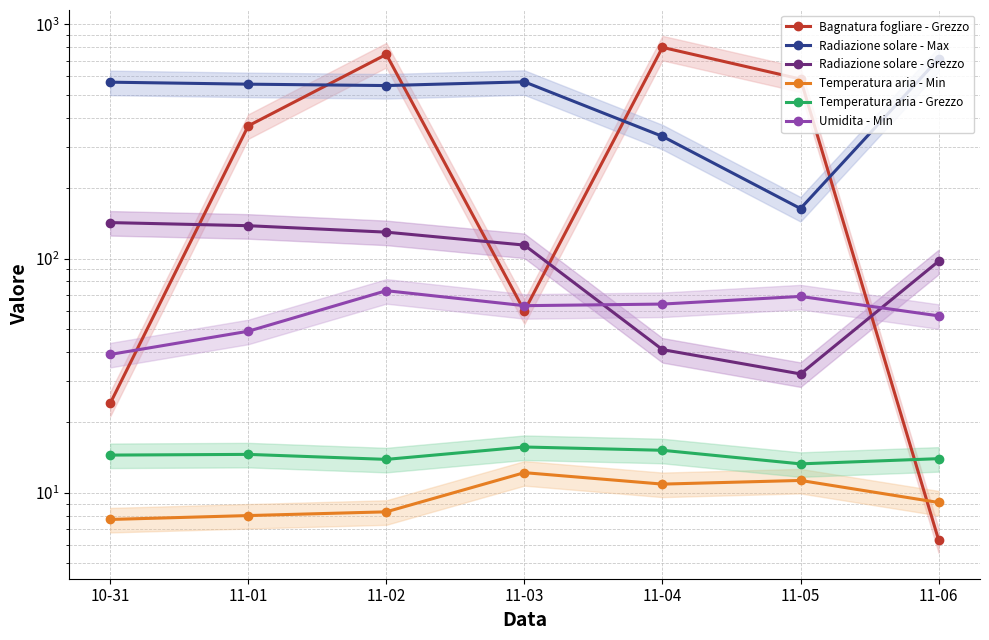

Which has a higher value, 10-31 or 11-05?

11-05